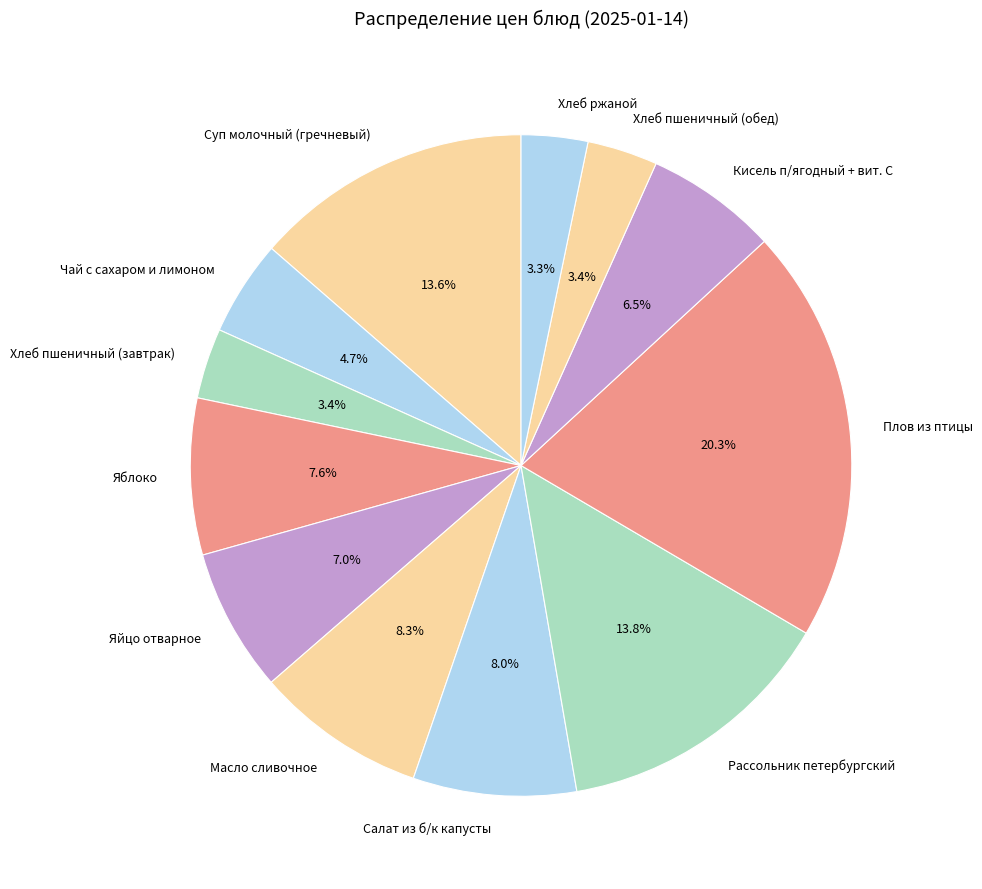

Is it true that Суп молочный (гречневый) is 14% of the pie?

True